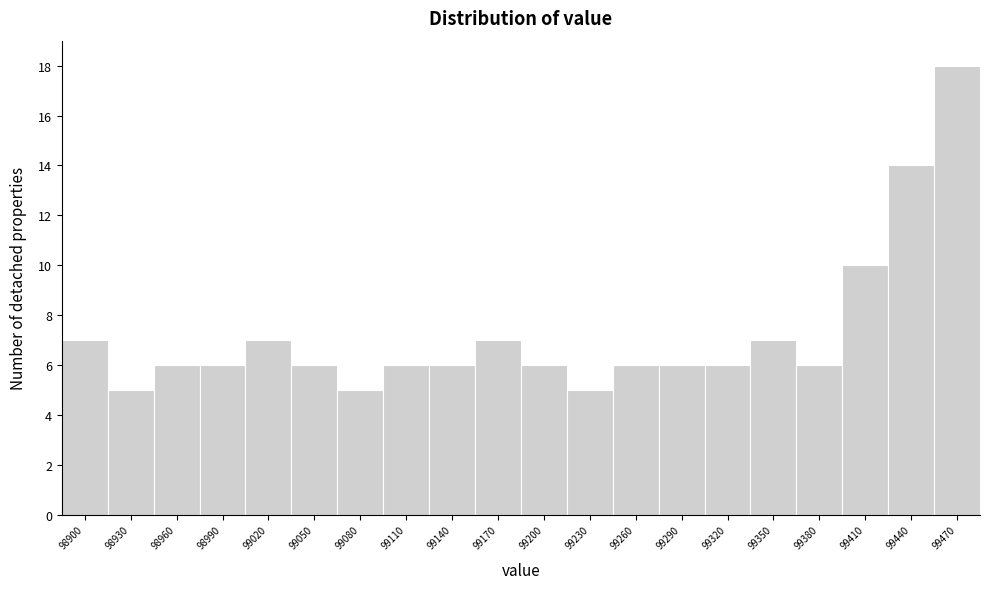

Reading left to right, list all the values displayed in this chart.

7	5	6	6	7	6	5	6	6	7	6	5	6	6	6	7	6	10	14	18